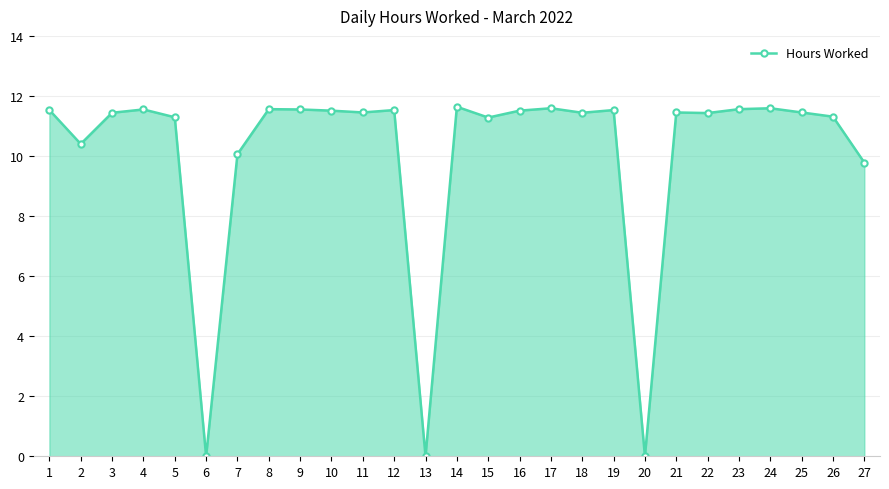

What is the maximum value shown in the chart?

11.6